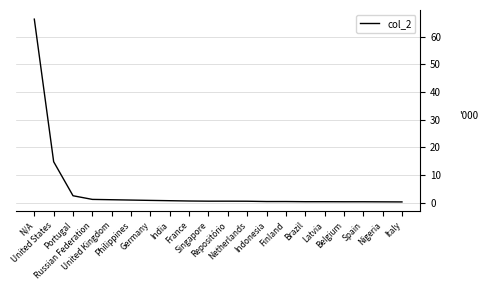

What is the minimum value shown in the chart?

0.3